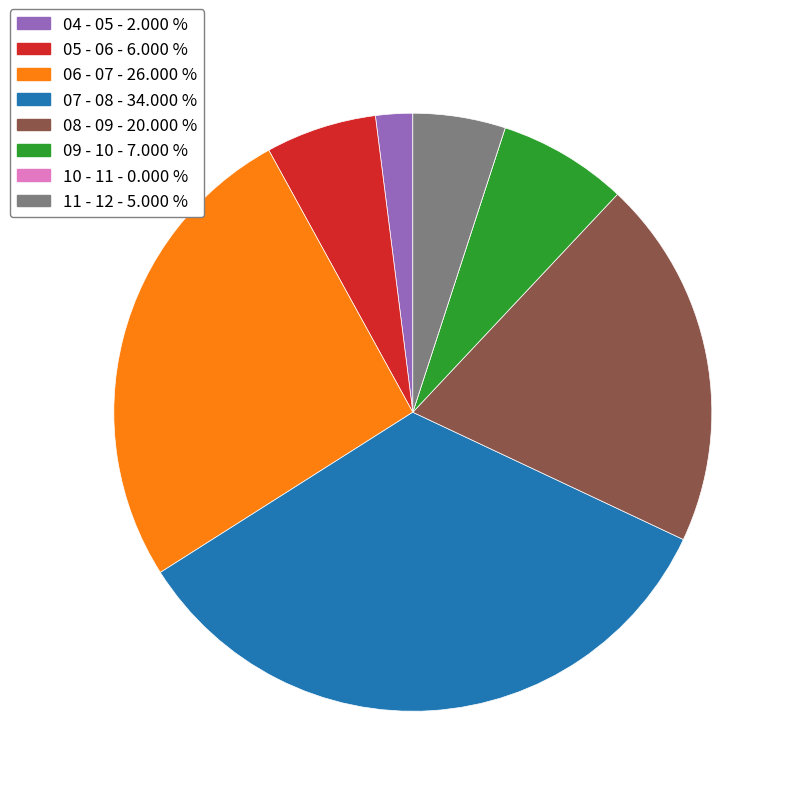

Is there a majority slice in this chart?

No